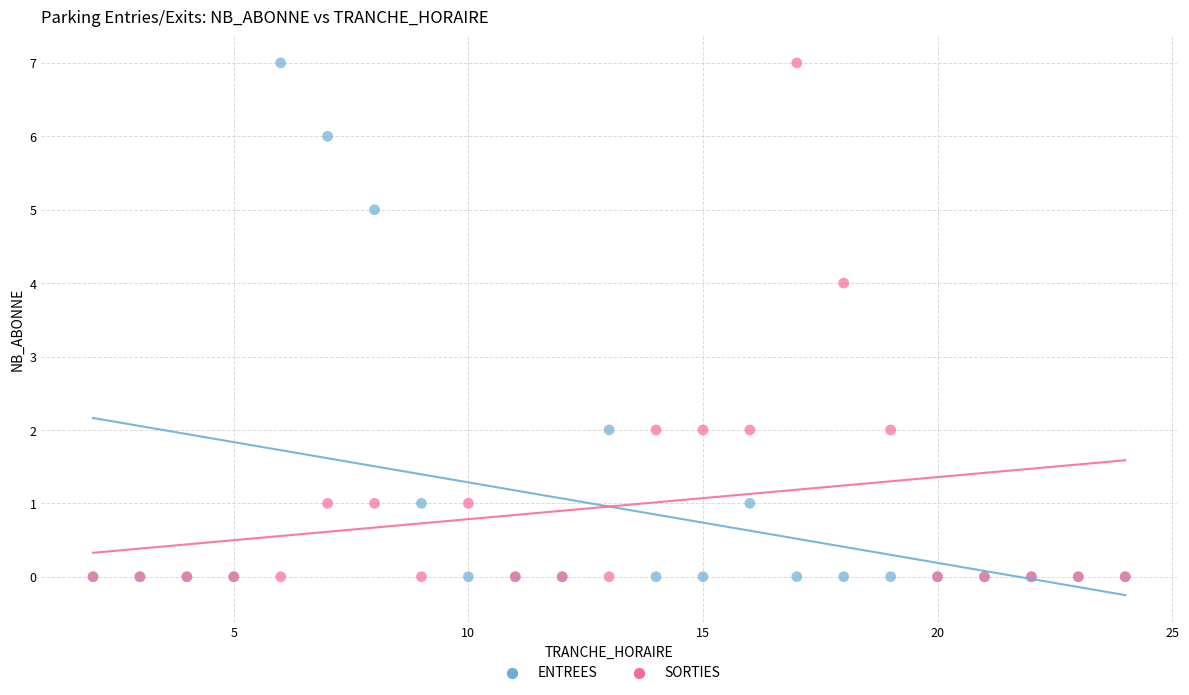

What is the X range (max minus min) for the scatter plot?

22